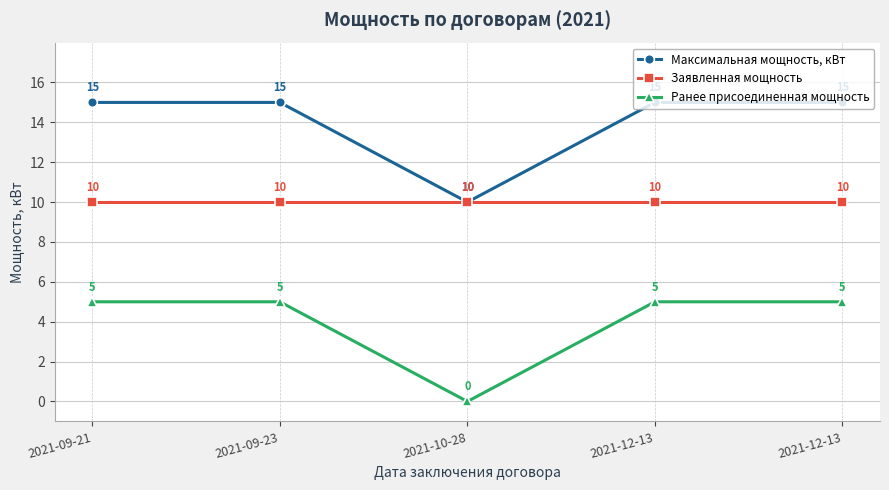

What is the maximum value shown in the chart?

15